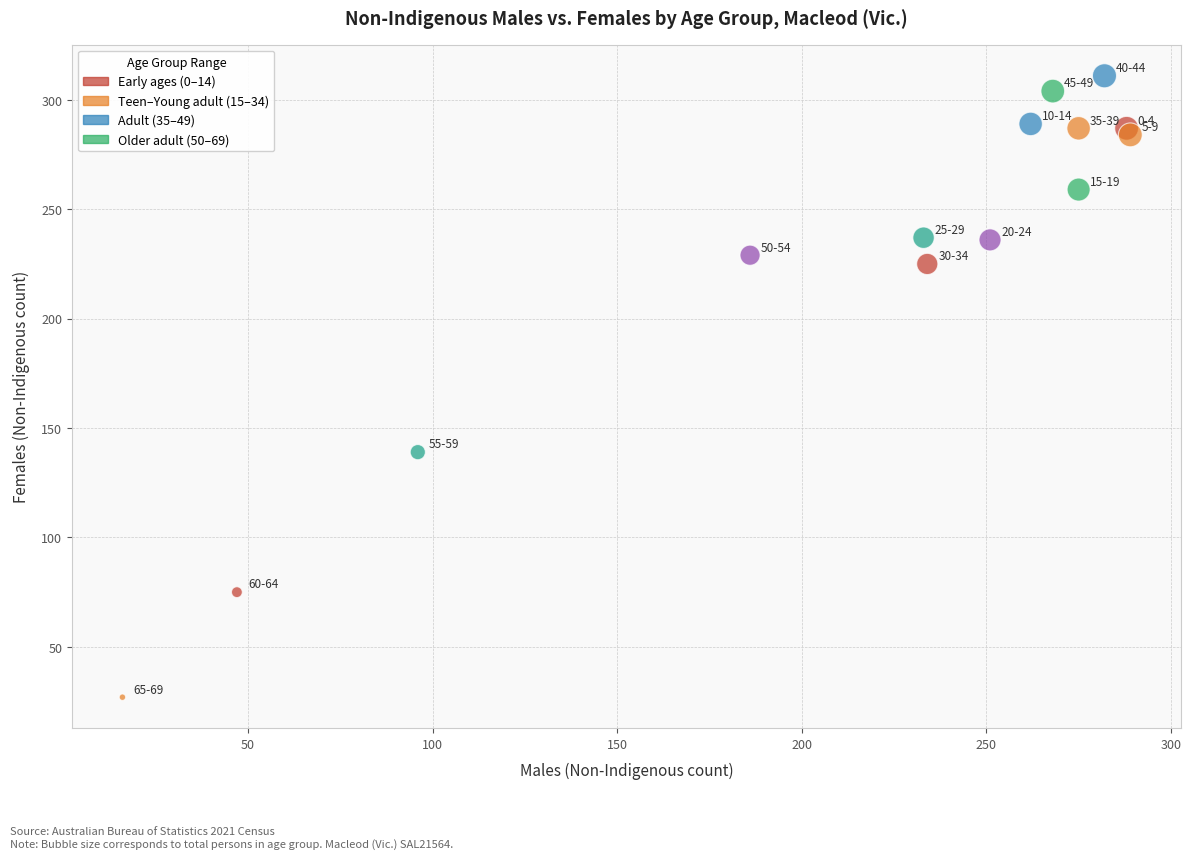

What Y value in the scatter plot is closest to 169?

139